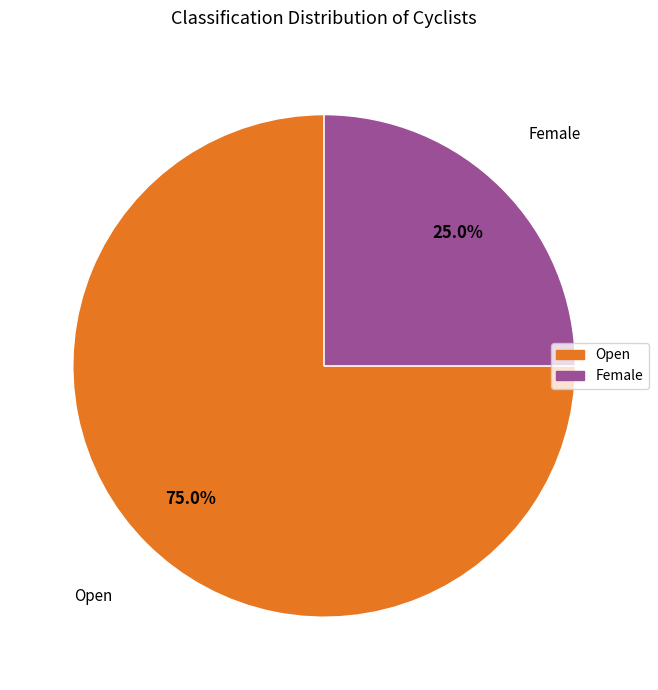

Is the sum of Open and Female greater than half?

Yes